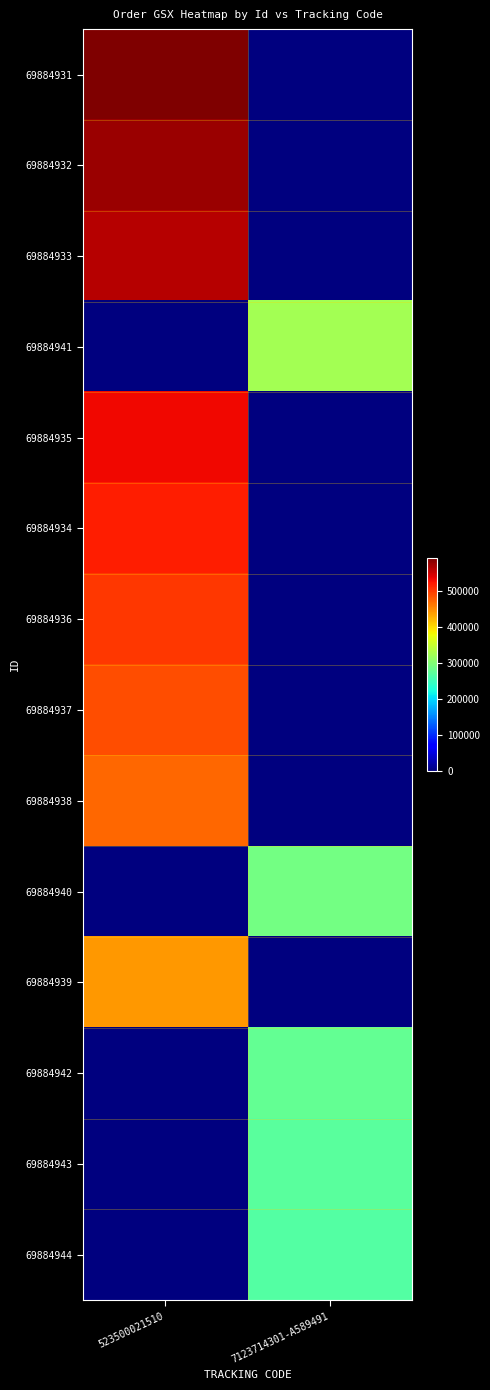

List the series in order of their peak value, lowest first.

69884944, 69884943, 69884942, 69884940, 69884941, 69884939, 69884938, 69884937, 69884936, 69884934, 69884935, 69884933, 69884932, 69884931